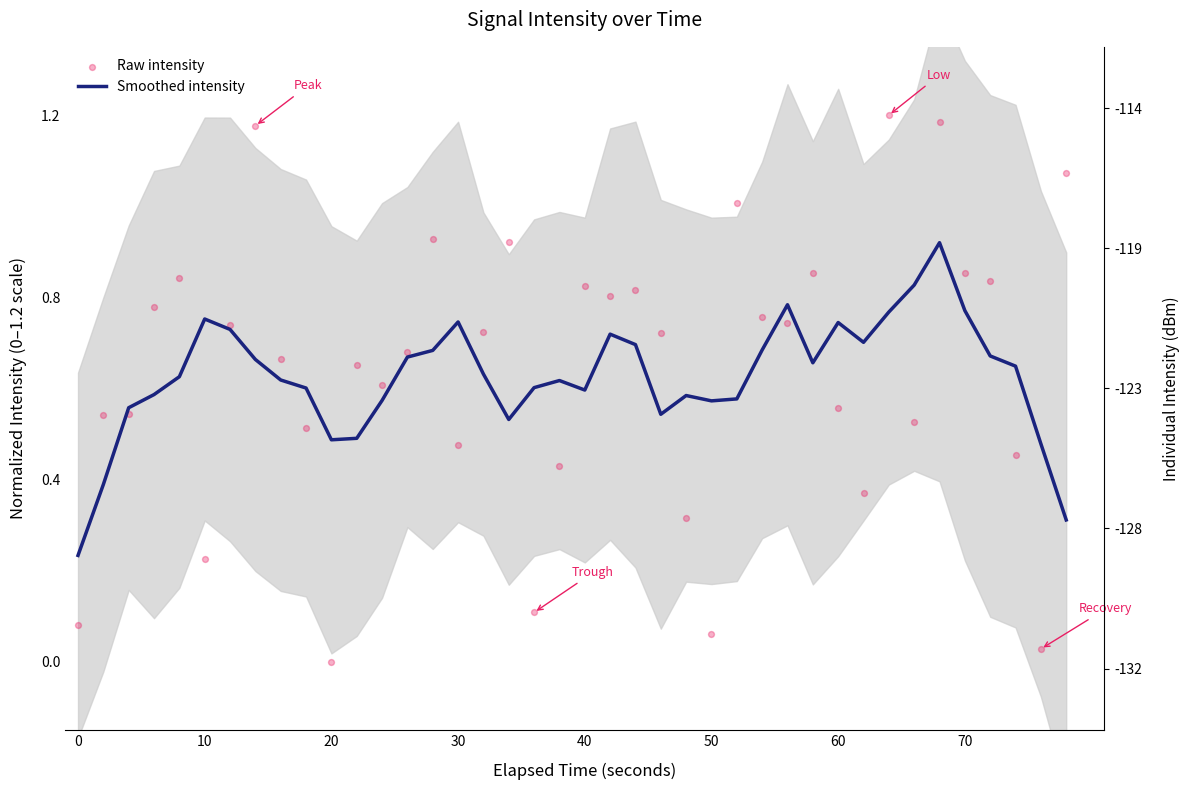

Which series has the largest total across all categories?

Raw intensity